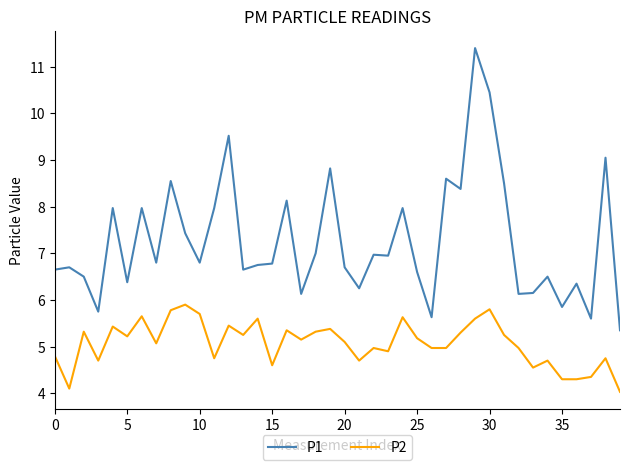

What is the minimum value shown in the chart?

4.0